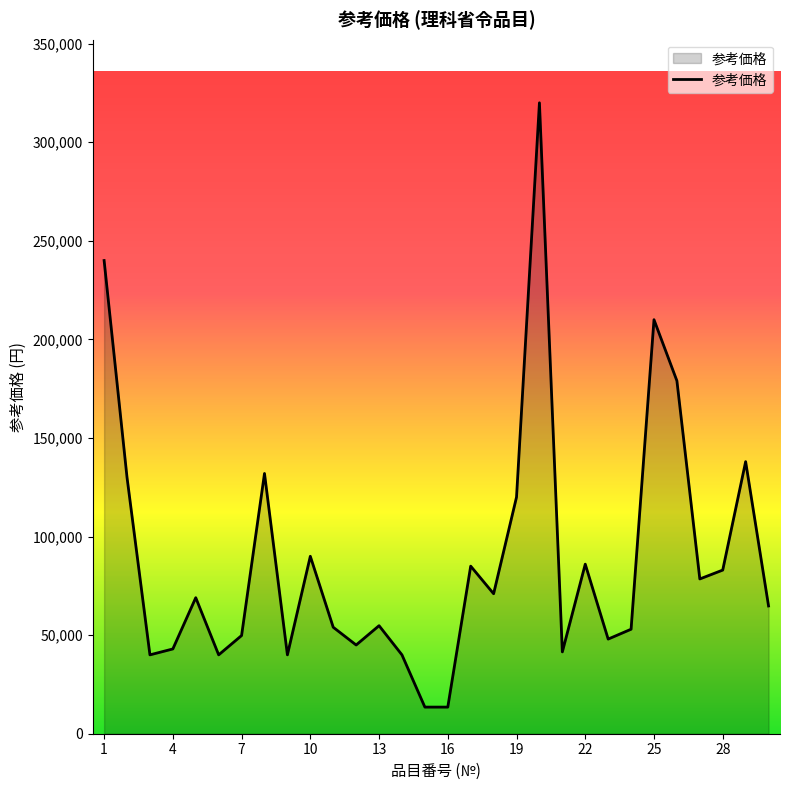

What is the maximum value shown in the chart?

320000